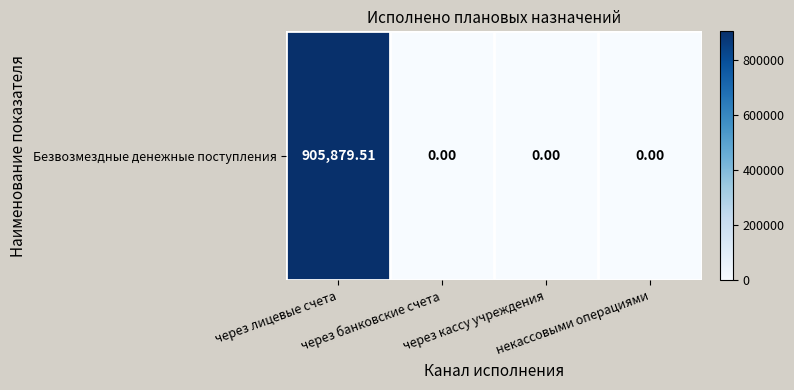

Reading left to right, list all the values displayed in this chart.

905879.5	0.0	0.0	0.0